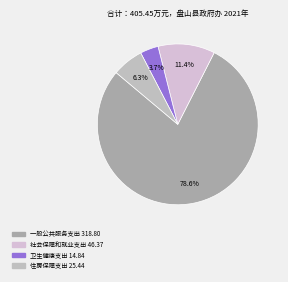

What is the largest slice in the pie chart?

一般公共服务支出